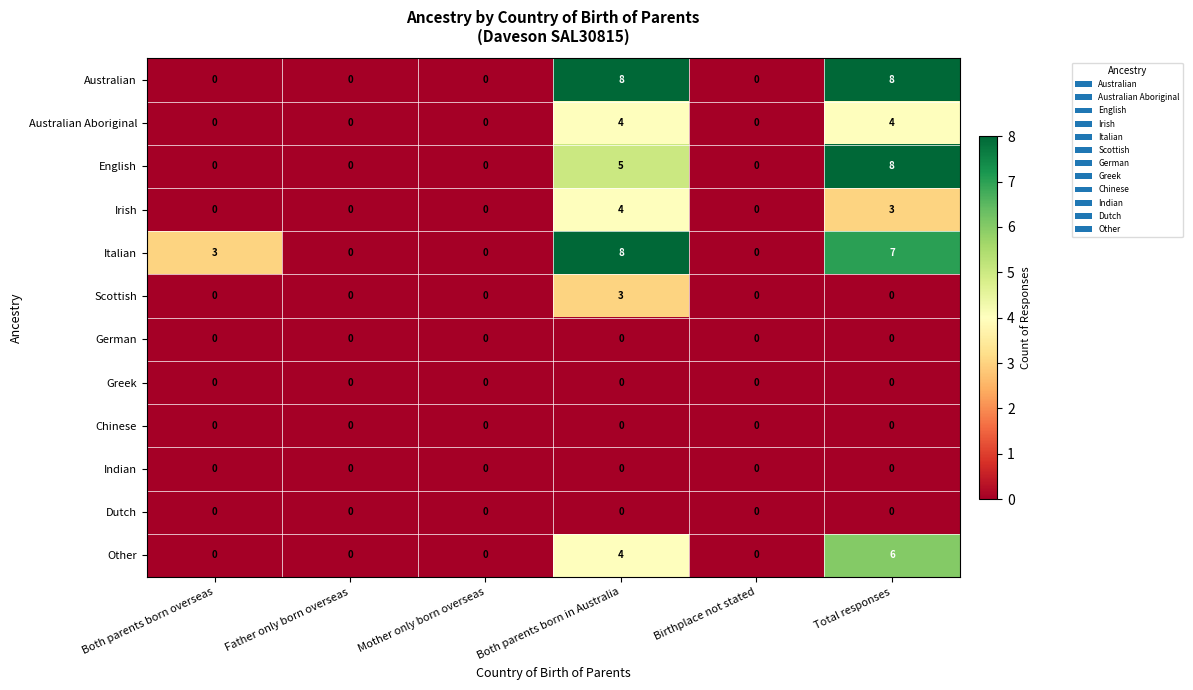

What is the difference between the maximum and minimum values in the Scottish series?

3